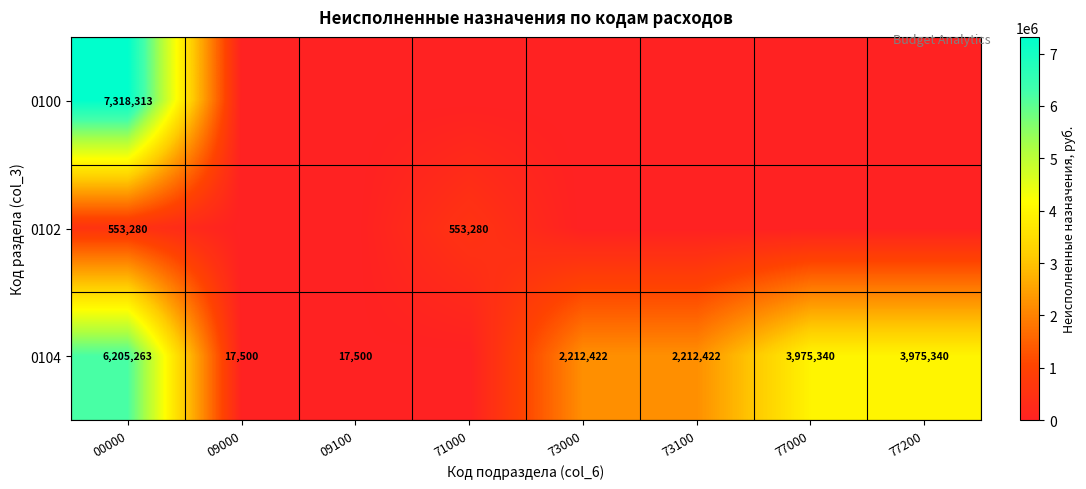

True or false: 0104 has a value of 591949.4 at 73000.

False